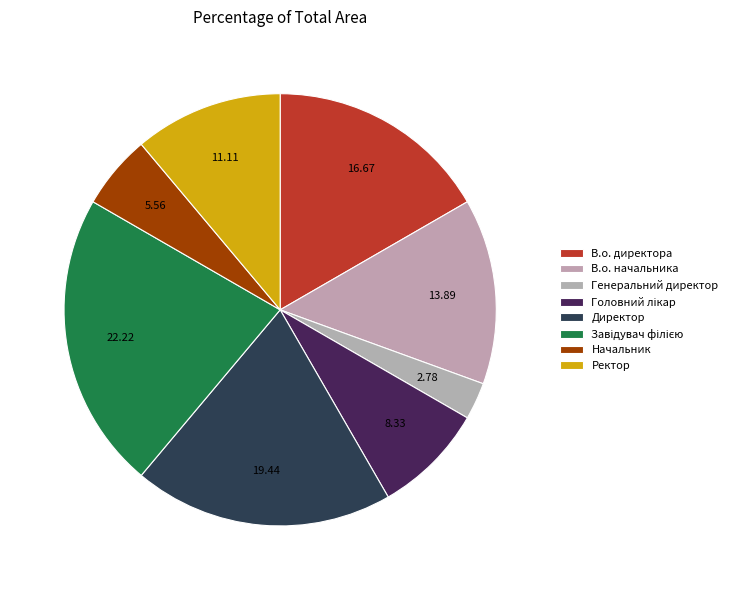

Does any single category account for the majority?

No